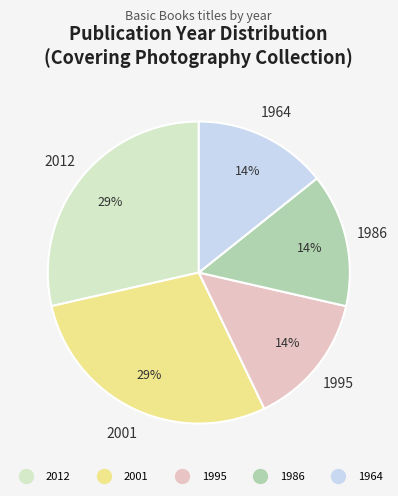

Is it true that 2001 is 39% of the pie?

False